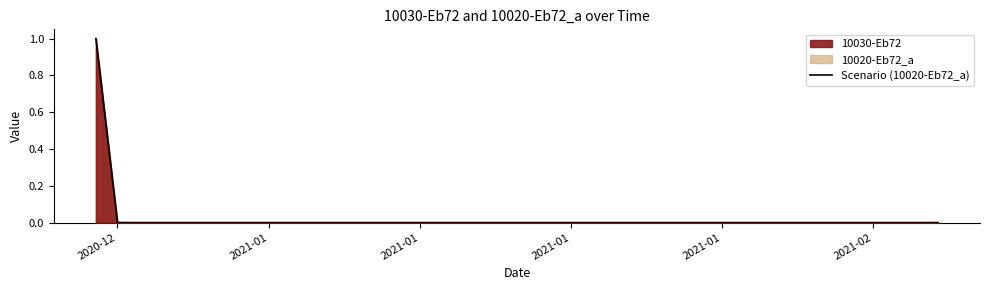

What is the label of the 3rd point from the left?

2021-01